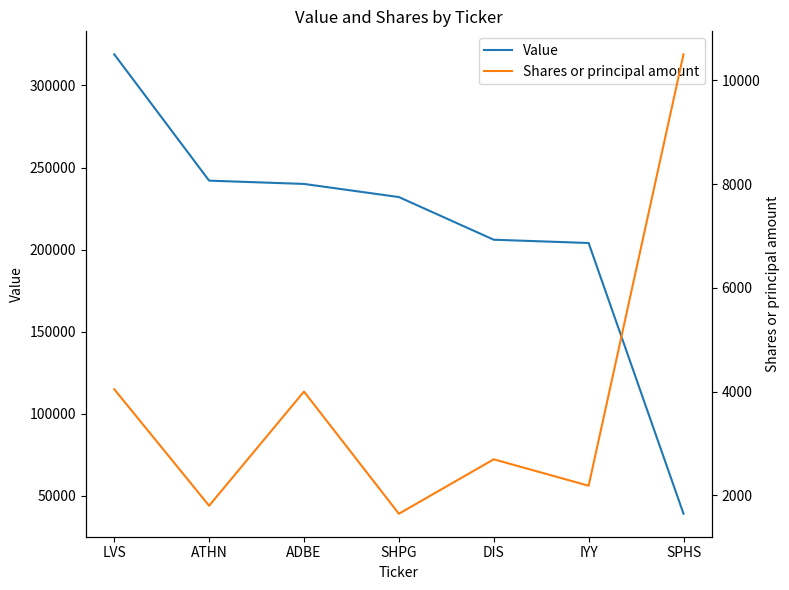

How many data points in Value are less than 232000?

3